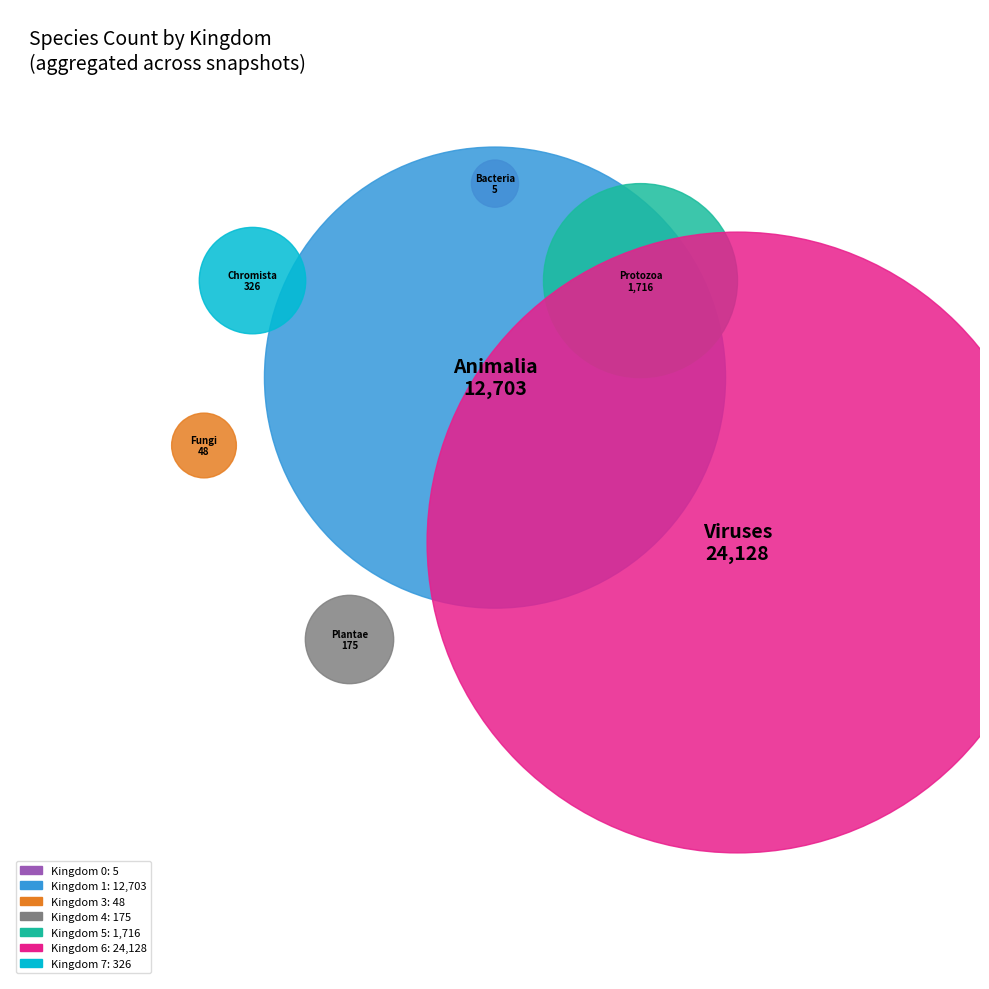

To the nearest percent, what is the average slice percentage?

14%